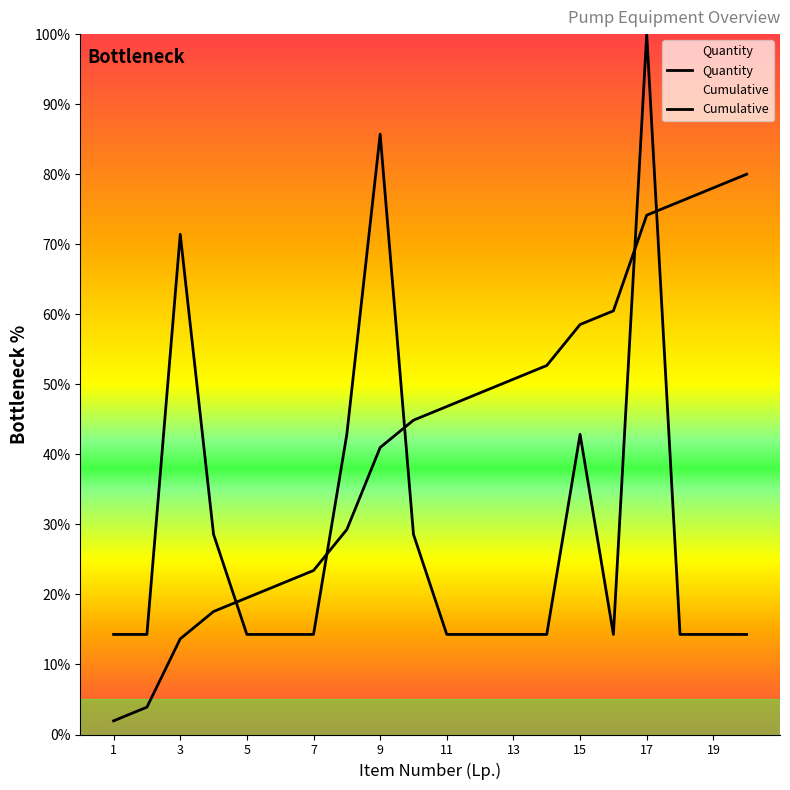

What is the difference between the second highest and second lowest values?

71.4